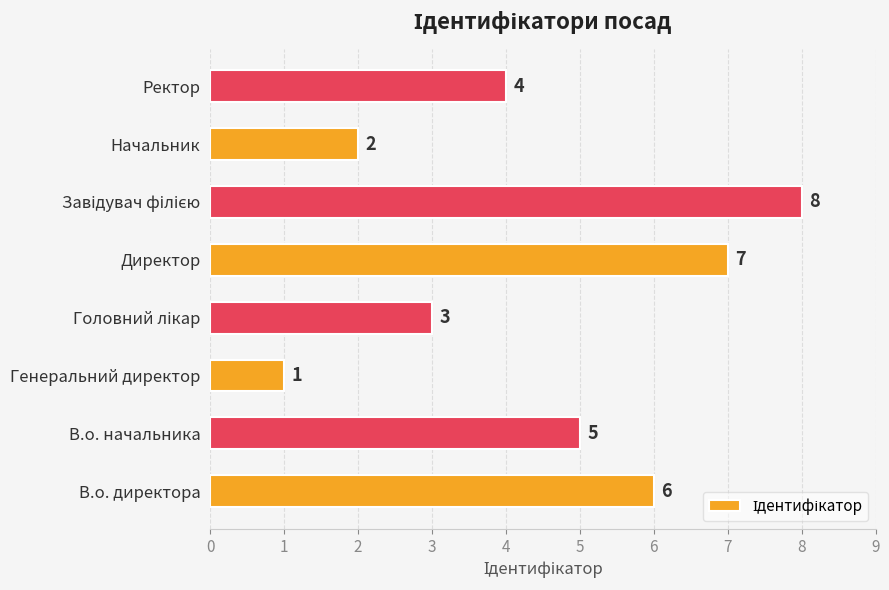

At which category does the chart reach its minimum across all series?

Генеральний директор